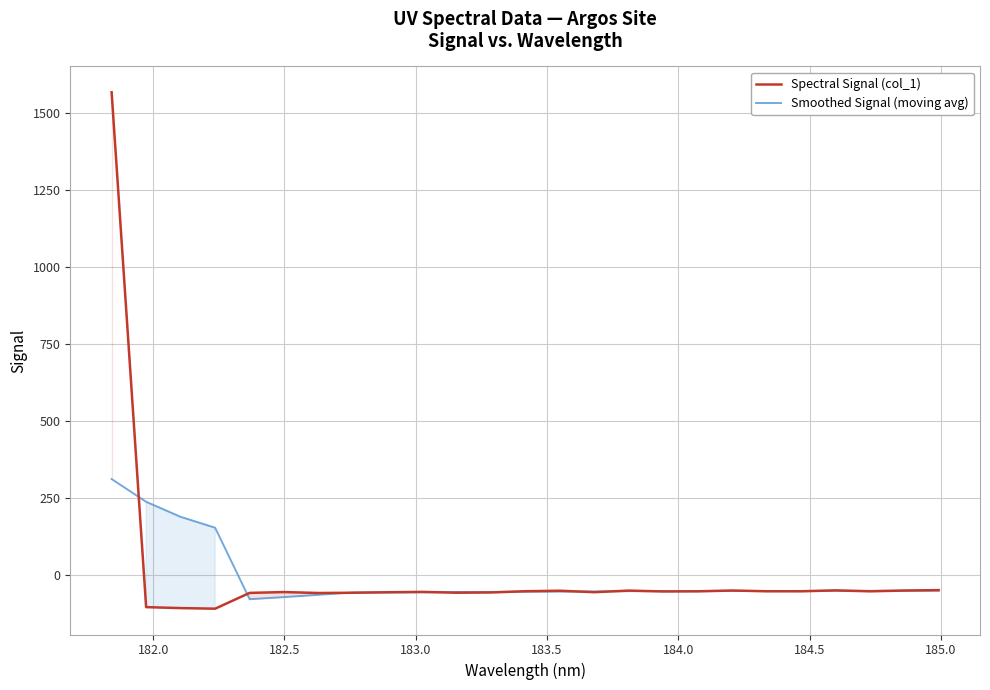

How many data points in Smoothed Signal (moving avg) are less than -52?

17